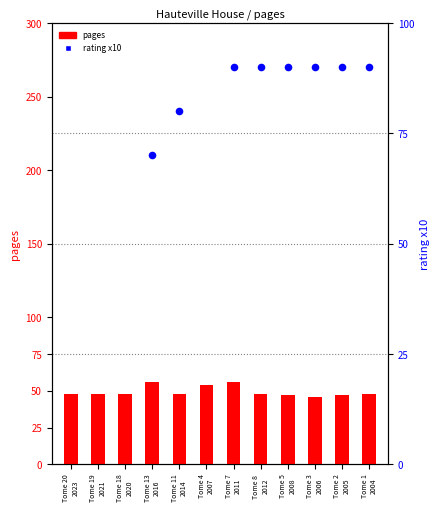

What is the ratio of the value at Tome 8 2012 to the value at Tome 7 2011?

0.9